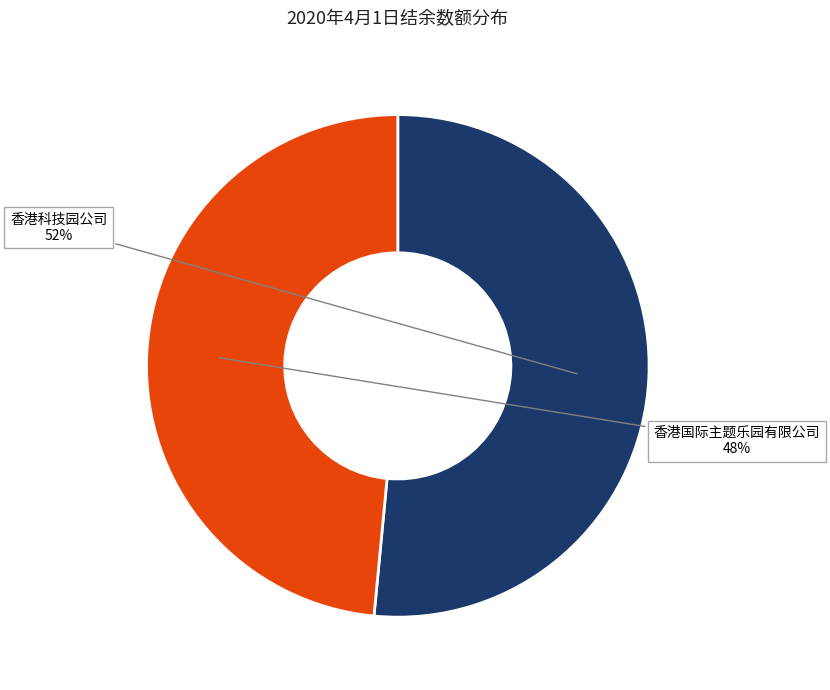

To the nearest percent, what is the average slice percentage?

50%